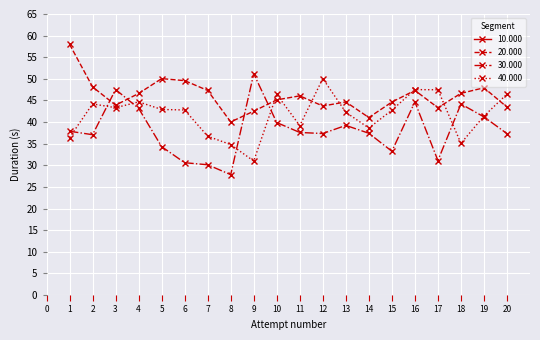

Is it true that 40.000 equals 25.2 at 1?

False